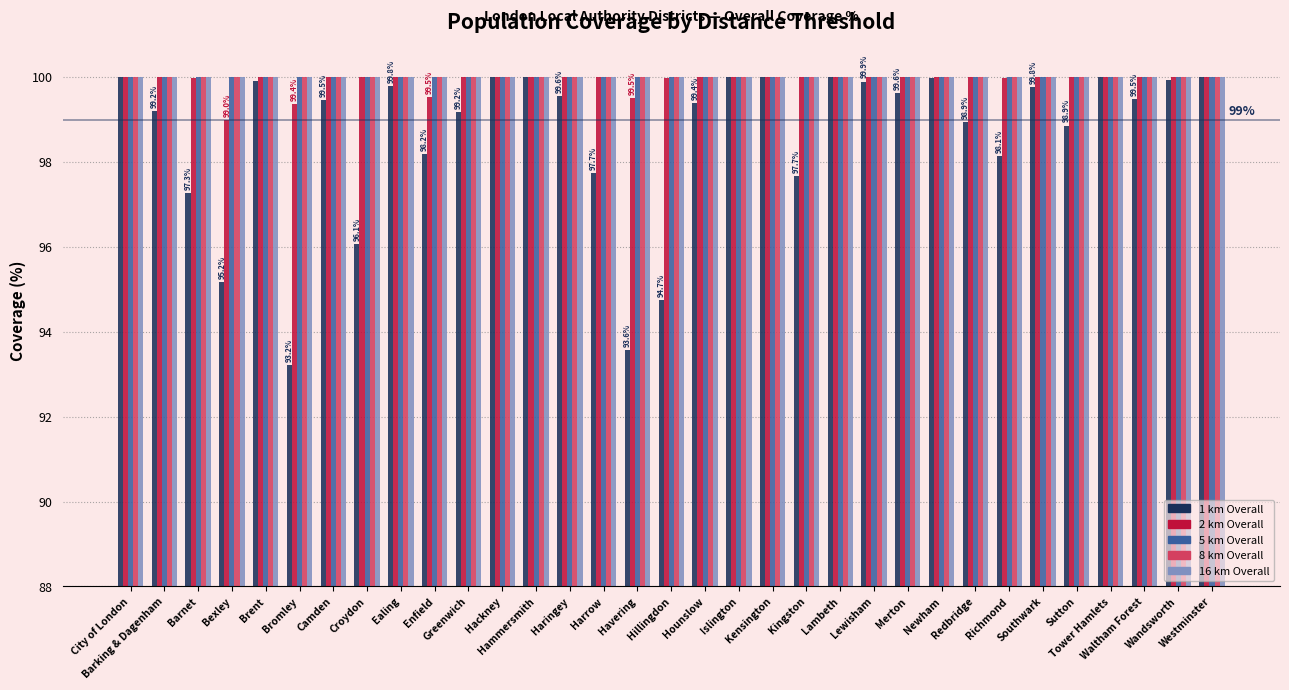

At how many categories does at least one series exceed 93?

33